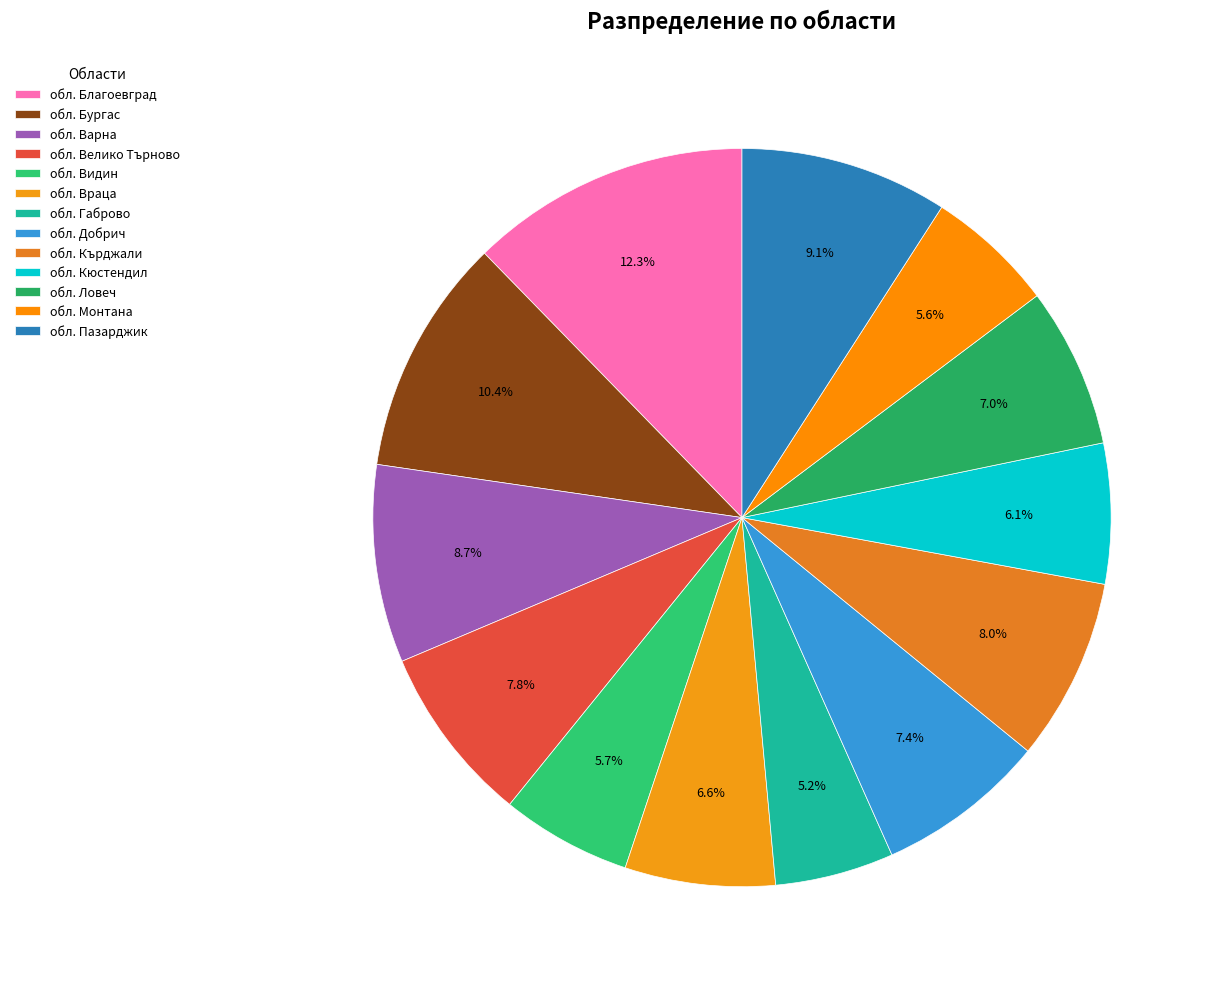

True or false: обл. Габрово accounts for 14% of the total.

False